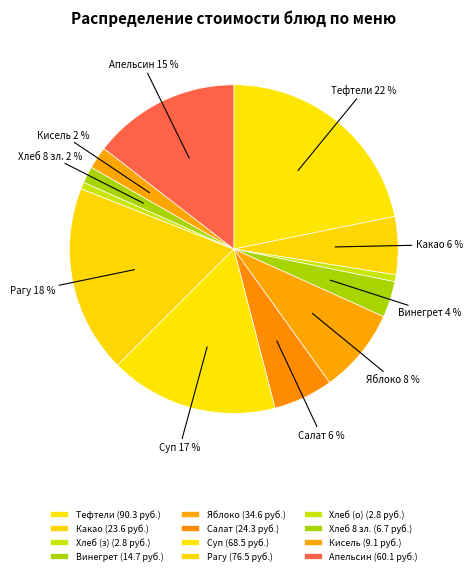

Count the number of slices in the pie.

12